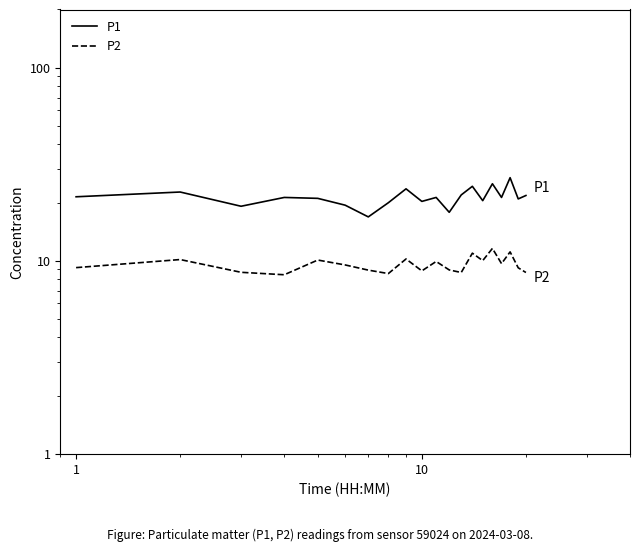

True or false: P2 and P1 intersect in this chart.

False